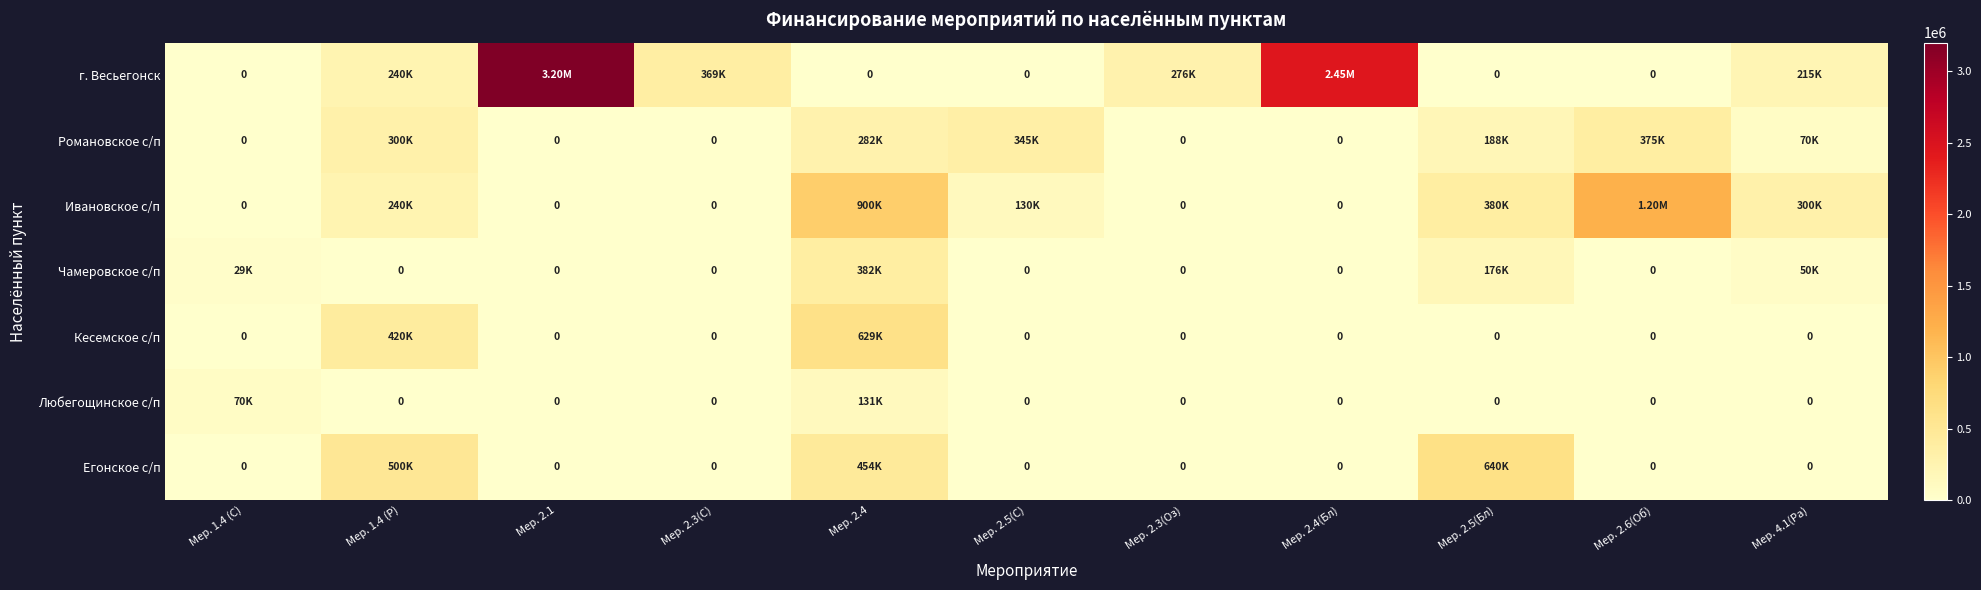

Is it true that г. Весьегонск equals 1756153.8 at Мер. 2.6(Об)?

False